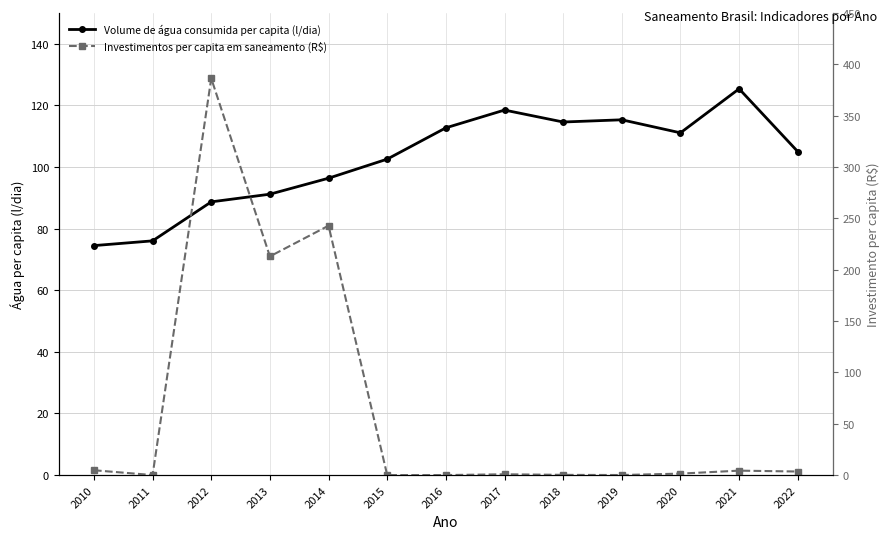

After their last crossing, which series has the higher values: Volume de água consumida per capita (l/dia) or Investimentos per capita em saneamento (R$)?

Volume de água consumida per capita (l/dia)